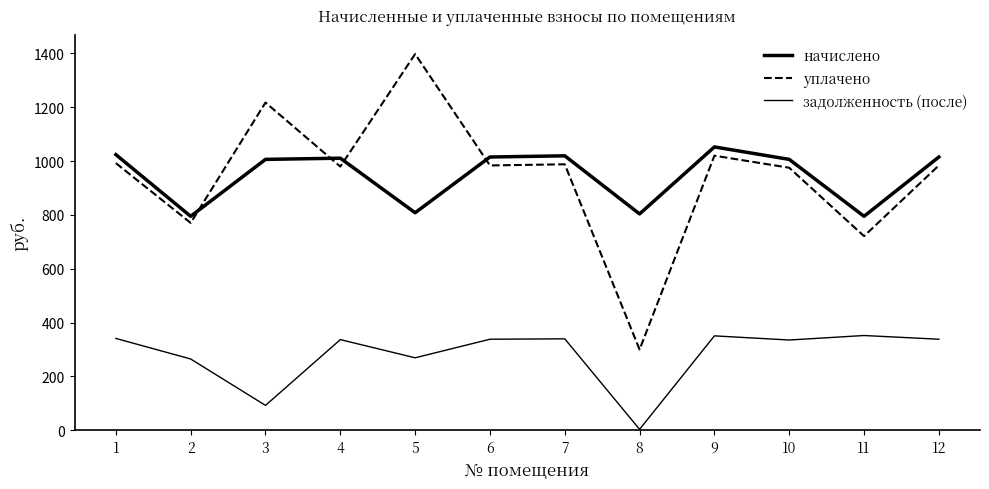

How many lines are shown in the chart?

3